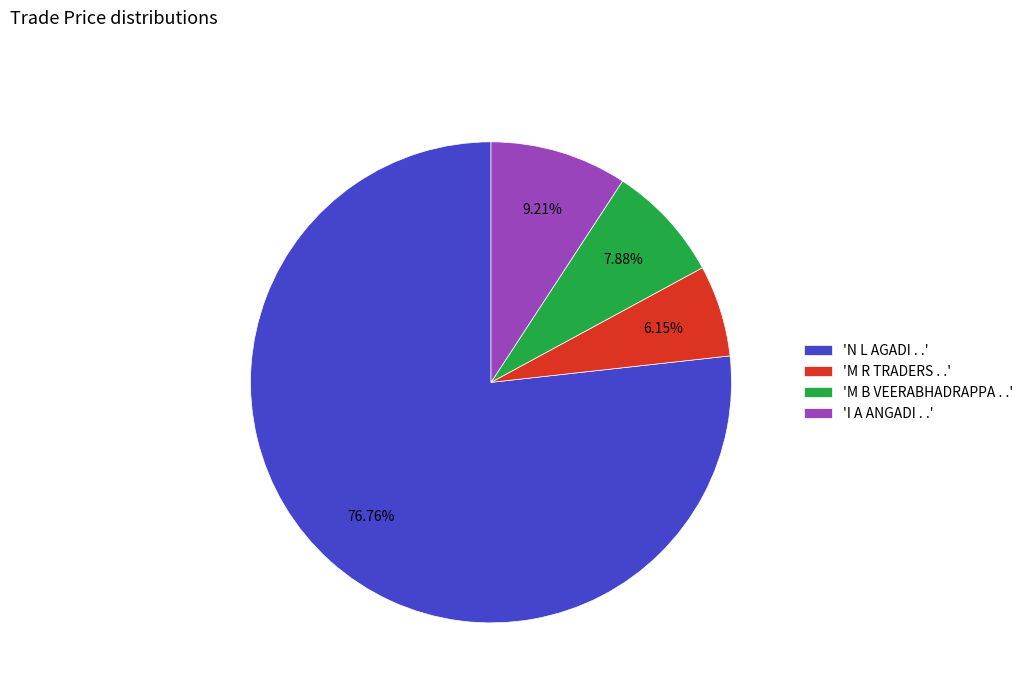

Is the sum of 'I A ANGADI . .' and 'M R TRADERS . .' greater than half?

No